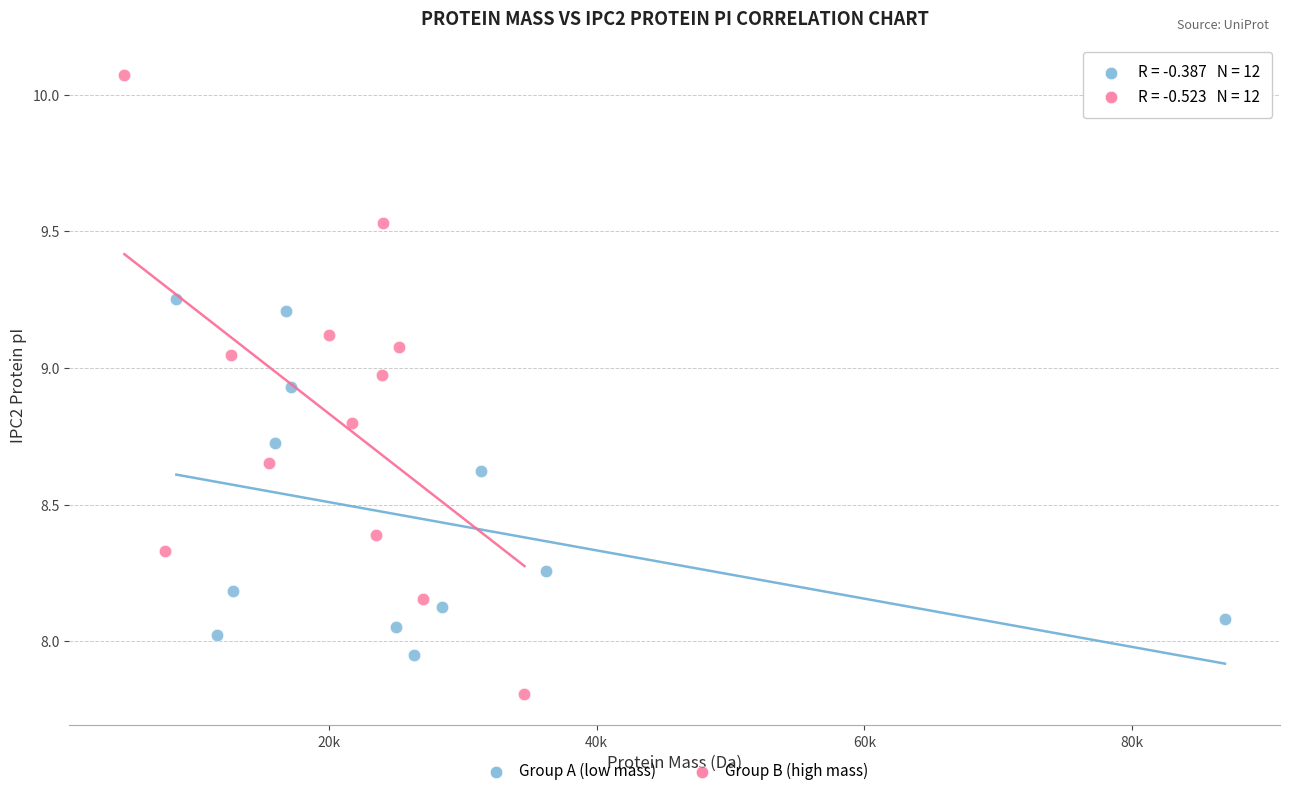

Which series reaches the maximum Y coordinate?

Group B (high mass)